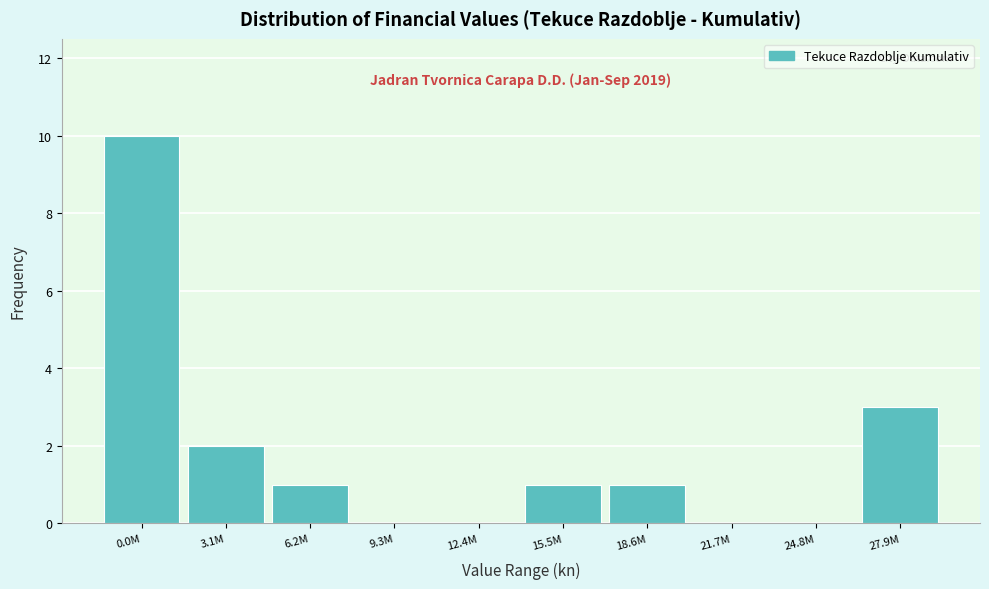

Reading left to right, extract all data points from this chart.

0.0M=10	3.1M=2	6.2M=1	9.3M=0	12.4M=0	15.5M=1	18.6M=1	21.7M=0	24.8M=0	27.9M=3